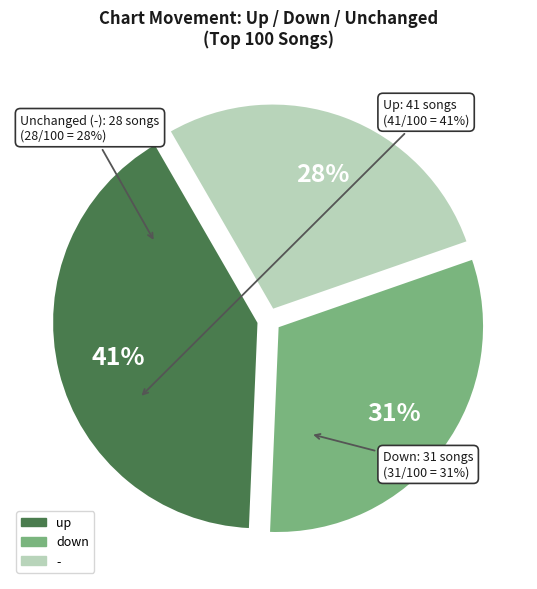

To the nearest percent, what is the combined percentage of down and -?

59%